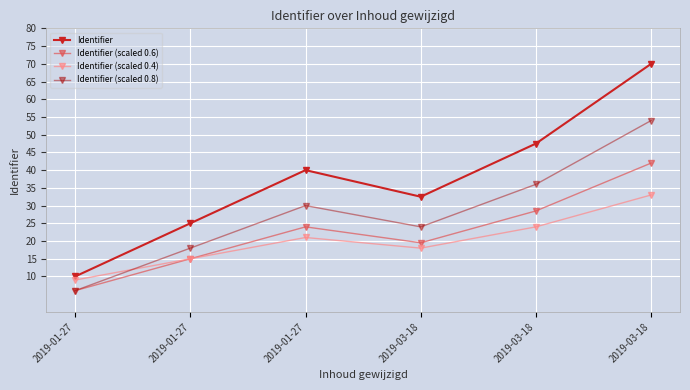

True or false: Identifier (scaled 0.4) has more than 0 points higher than both neighbors.

True